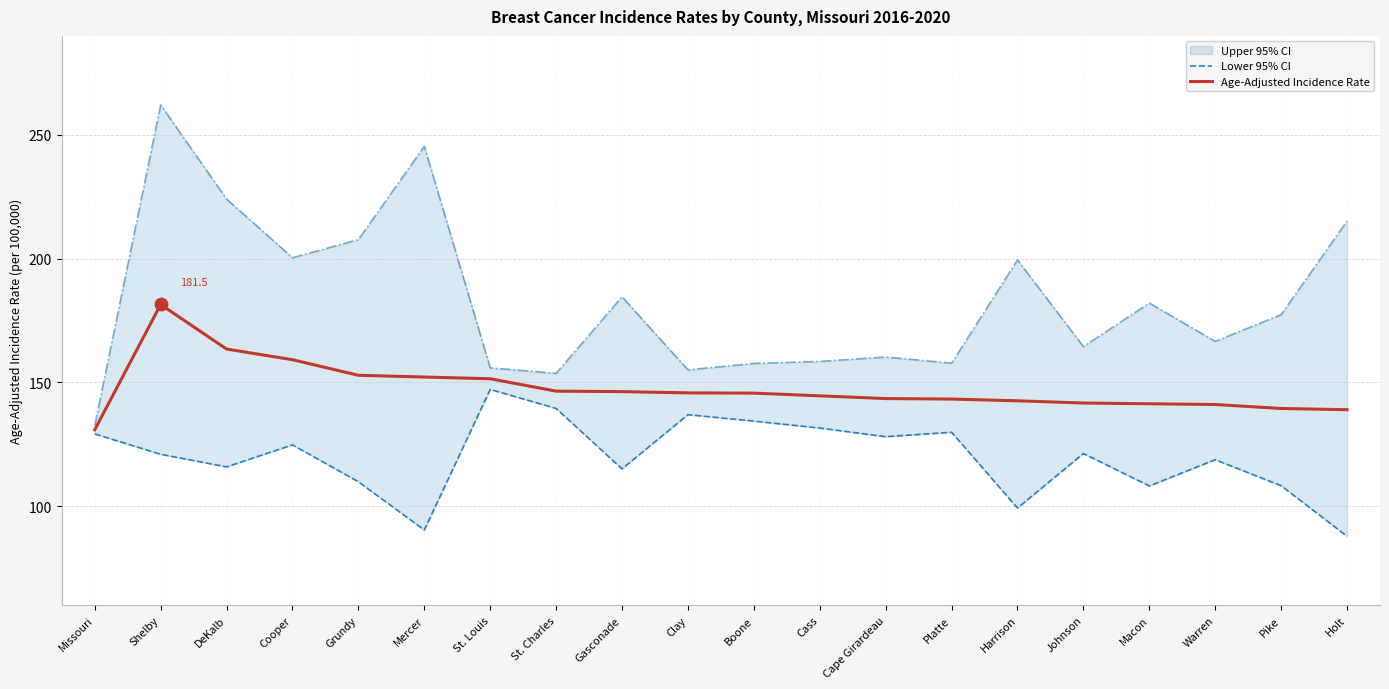

At which category is the sum across all series the highest?

Shelby